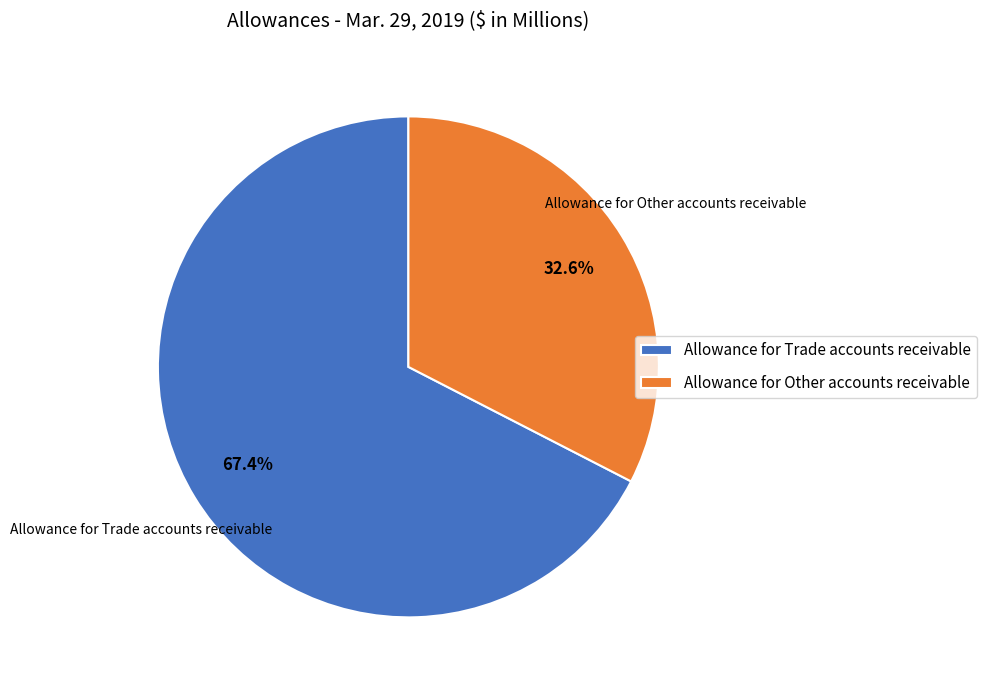

Which category accounts for the majority?

Allowance for Trade accounts receivable